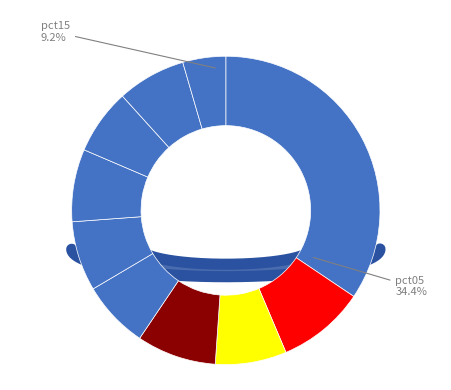

Is pct15 the majority of the pie?

No